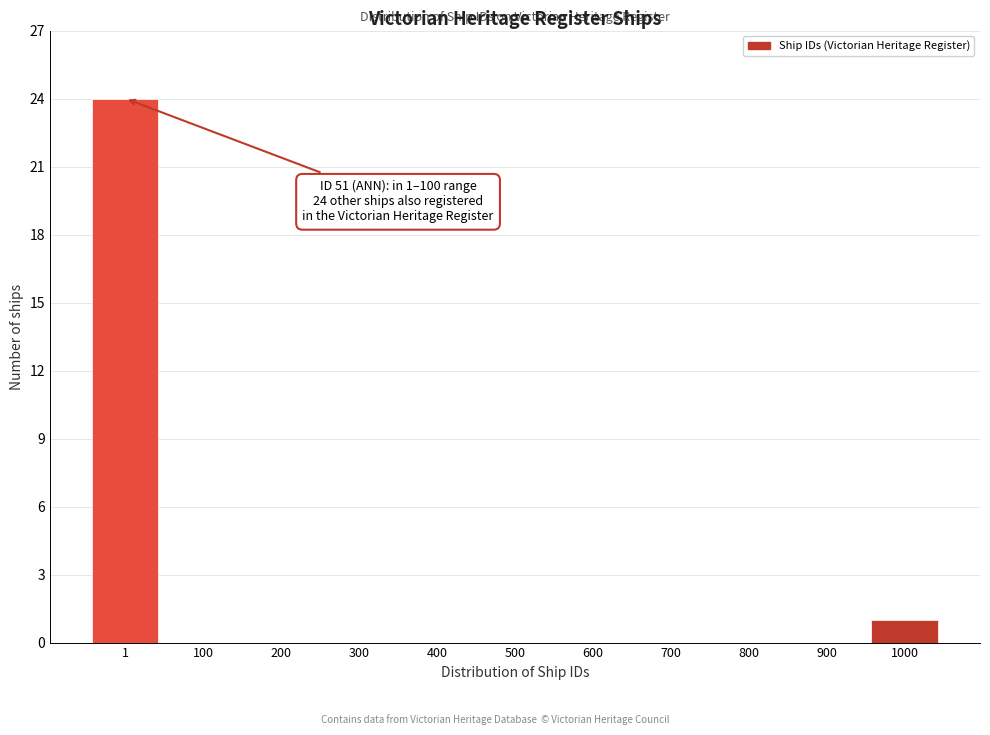

Reading left to right, extract all data points from this chart.

1=24	100=0	200=0	300=0	400=0	500=0	600=0	700=0	800=0	900=0	1000=1